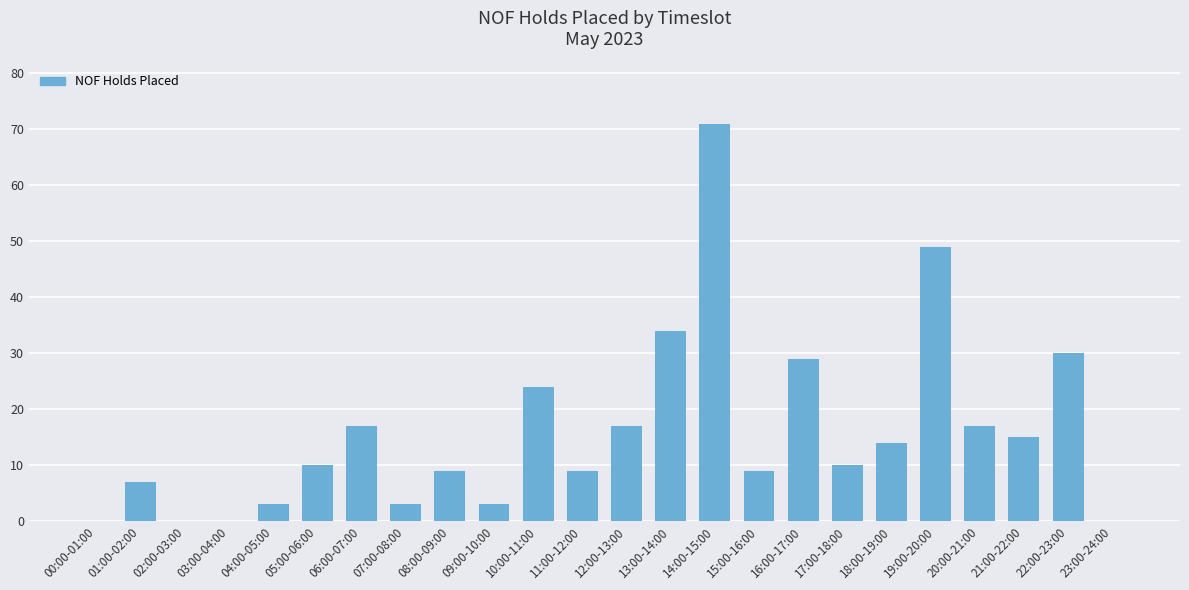

At which label is the value closest to 35?

13:00-14:00